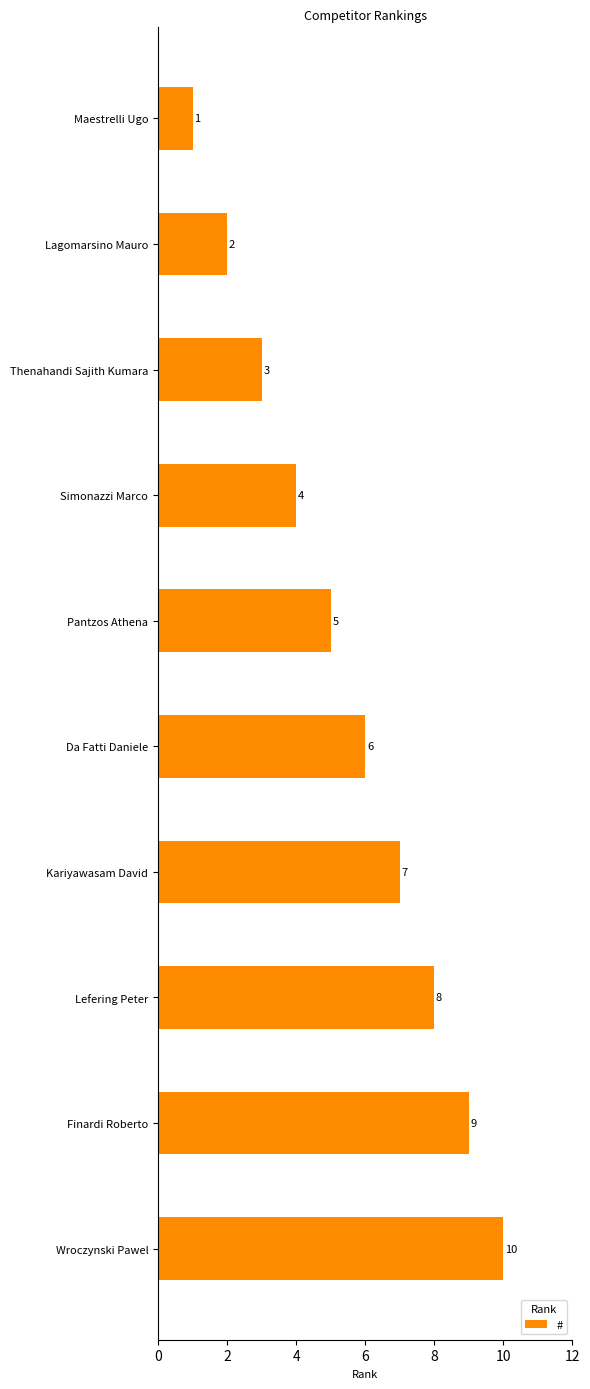

What is the difference between the second highest and second lowest values?

7